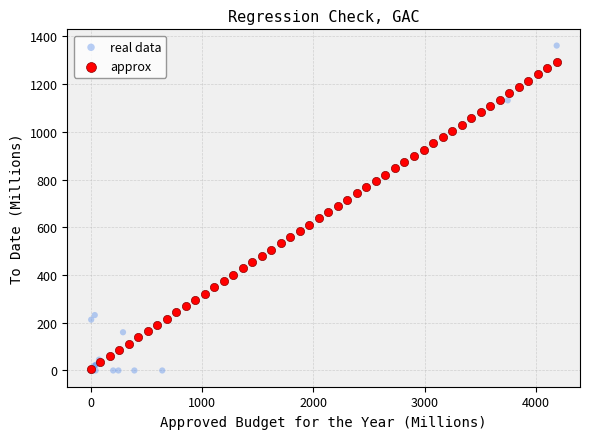

Which series has the largest Y range (max minus min)?

real data